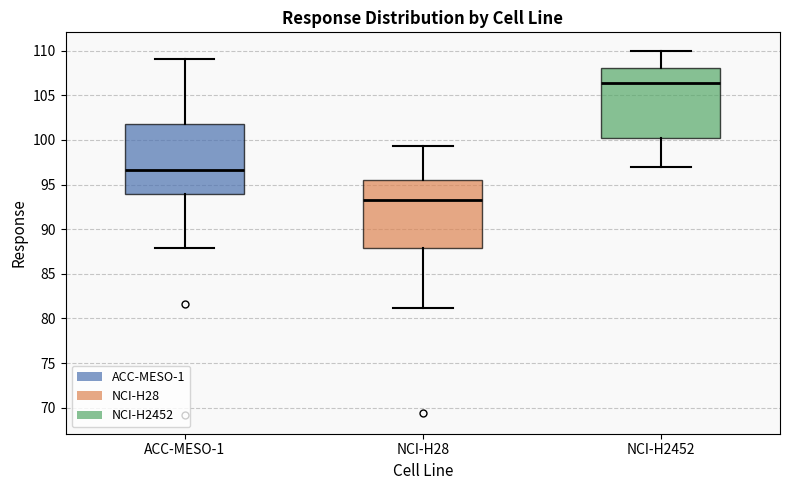

Which box's median line is the highest?

NCI-H2452